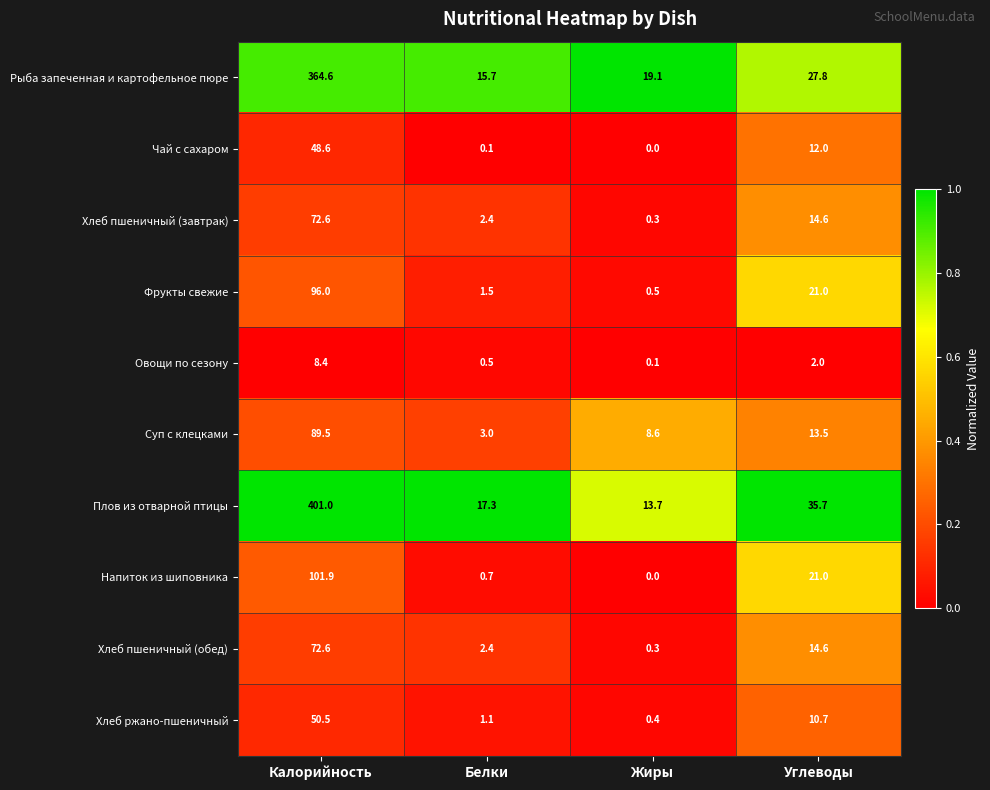

List the labels in order of Напиток из шиповника value, smallest first.

Жиры, Белки, Углеводы, Калорийность